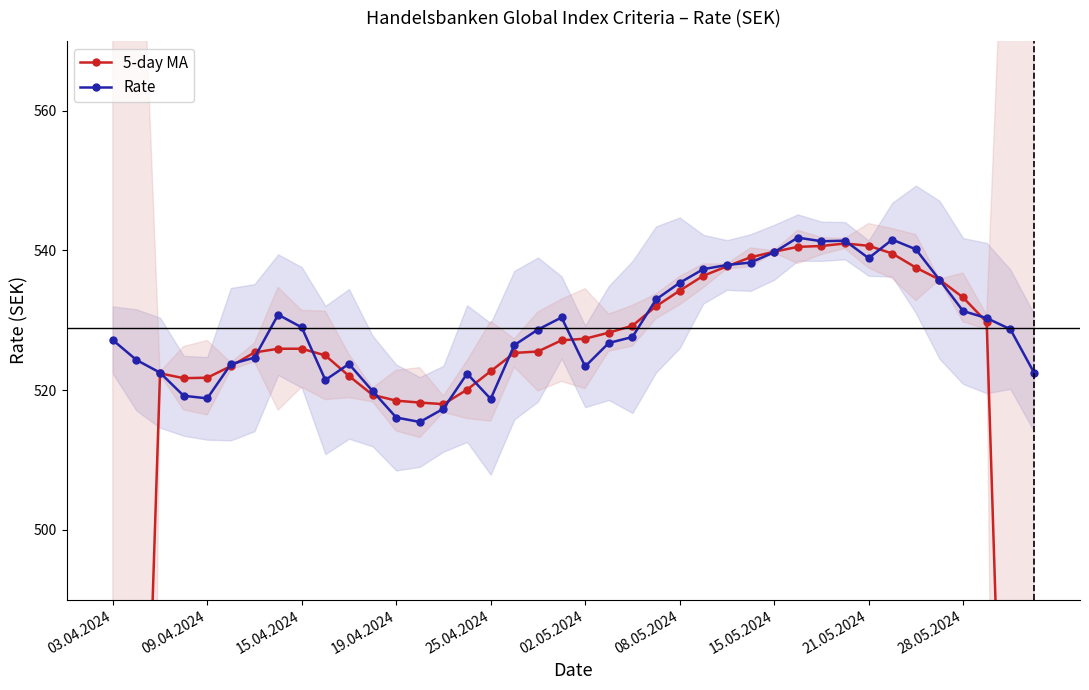

Is it true that Rate equals 531.3 at 28.05.2024?

True